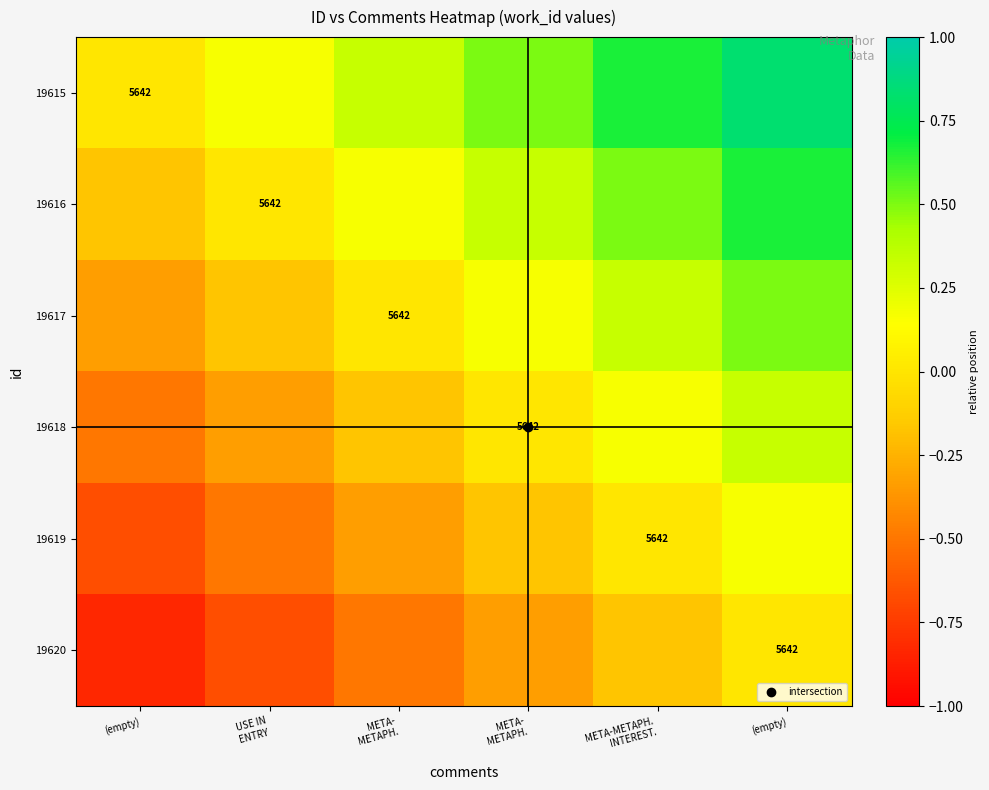

What is the spread (max minus min) of values at (empty)?

0.8